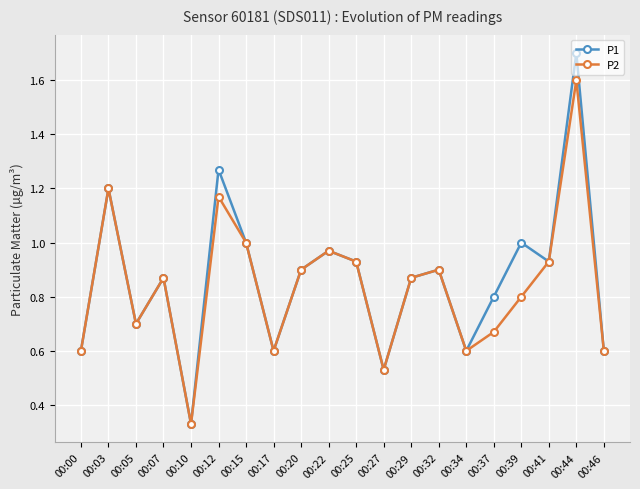

How many distinct data groups are displayed?

2